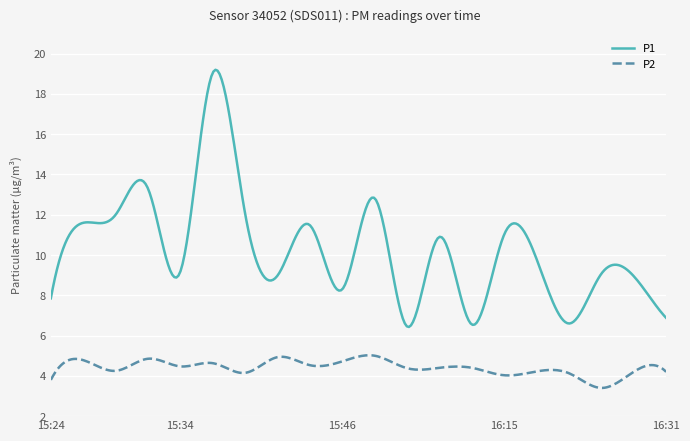

True or false: P1 and P2 intersect in this chart.

False